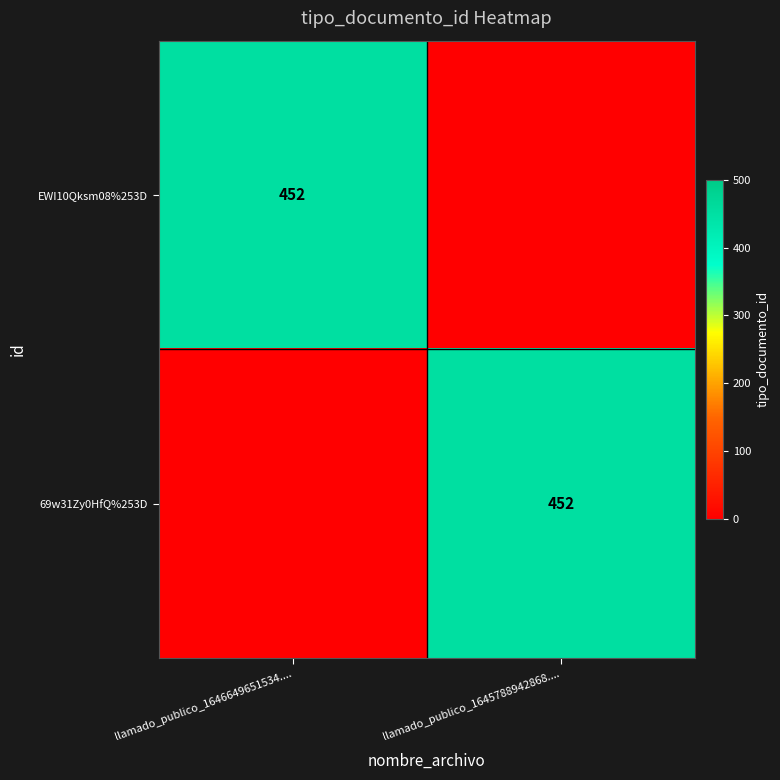

Which series has the largest range (max minus min)?

EWI10Qksm08%253D